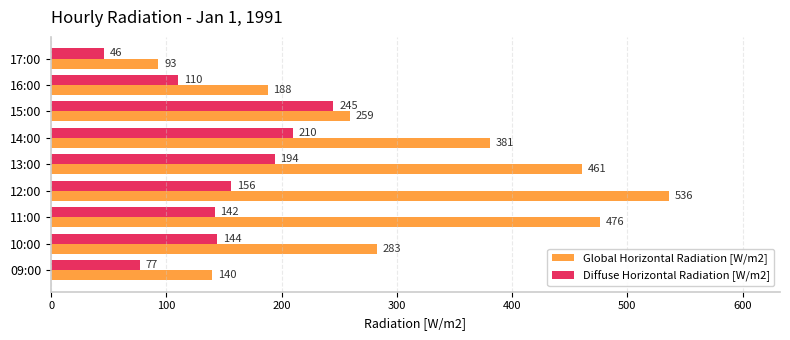

Which series changed the most between 12:00 and 14:00?

Global Horizontal Radiation [W/m2]